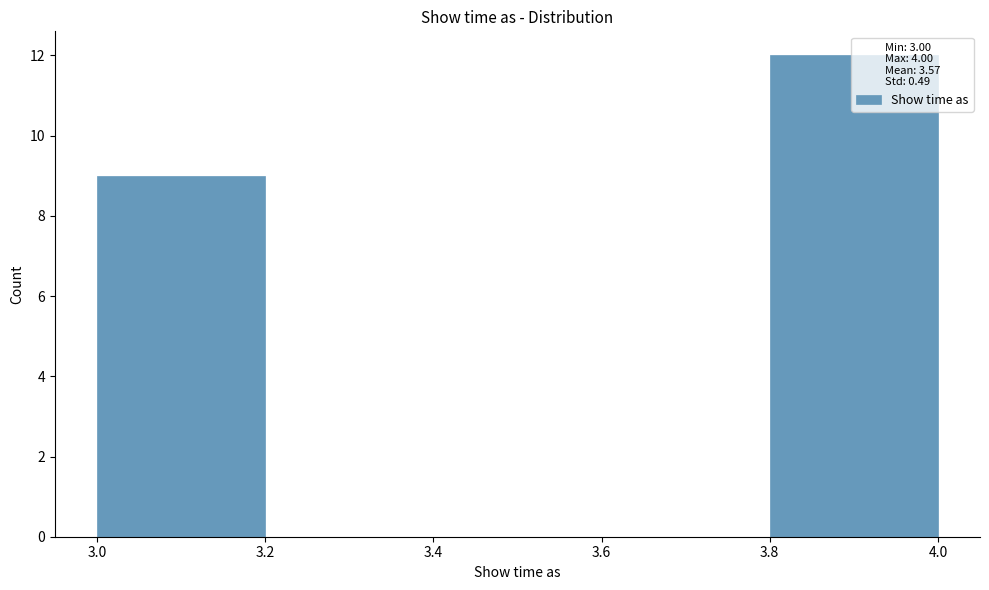

Reading left to right, transcribe this chart: for each bar, give the range it covers on the x-axis and its height. The values are not printed on the chart, so give them approximately, as read against the axis.

3.0 to 3.2: 9
3.2 to 3.4: 0
3.4 to 3.6: 0
3.6 to 3.8: 0
3.8 to 4.0: 12